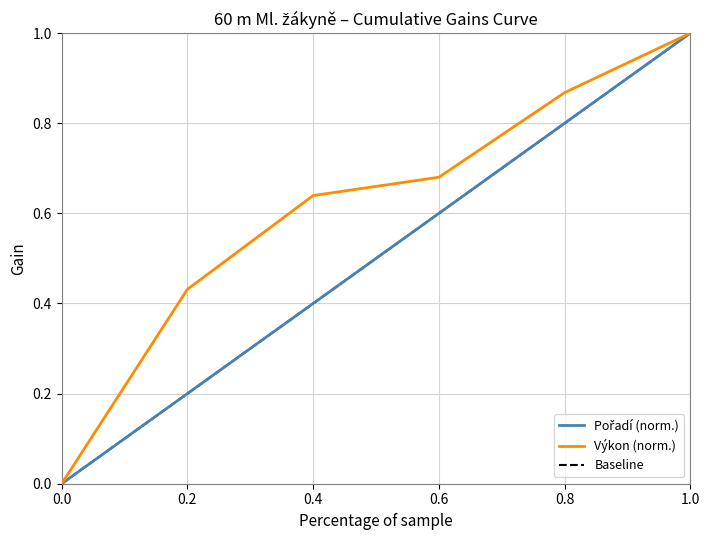

Does the chart display data point markers on the line(s)?

No